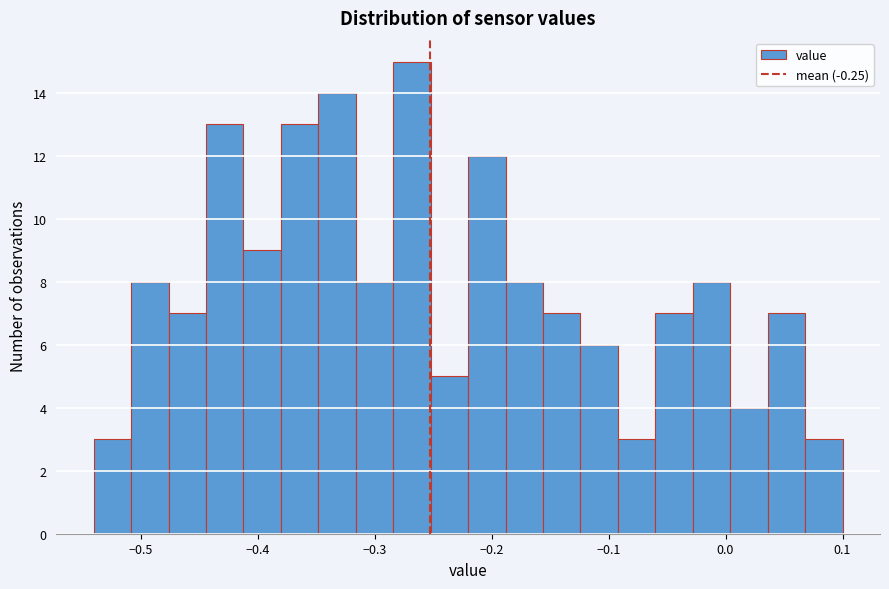

Around what value on the x-axis is the tallest bar? Give the approximate position of its centre, as read against the axis.

-0.27